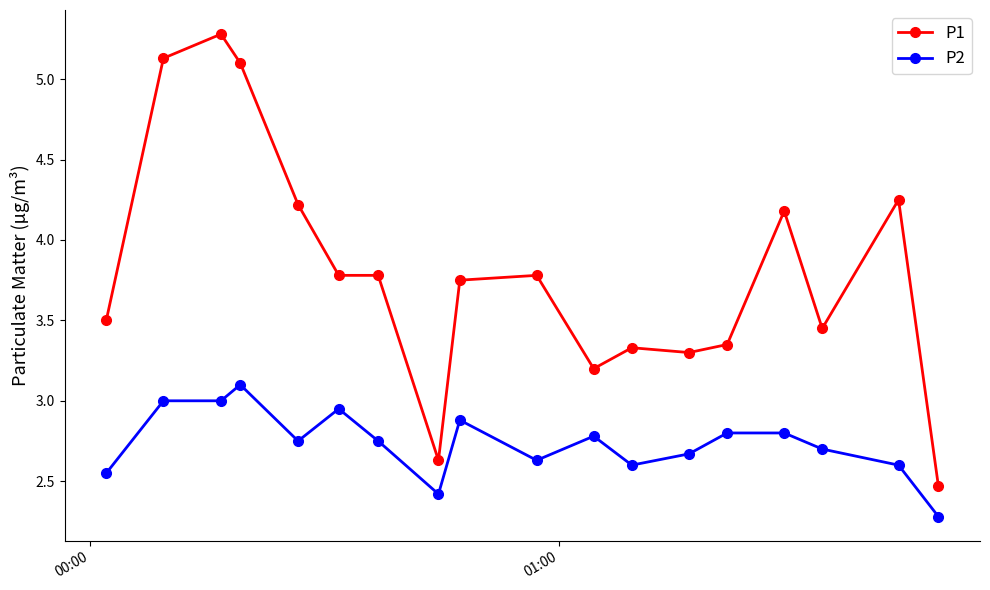

Rank the series by their maximum value, from highest to lowest.

P1, P2